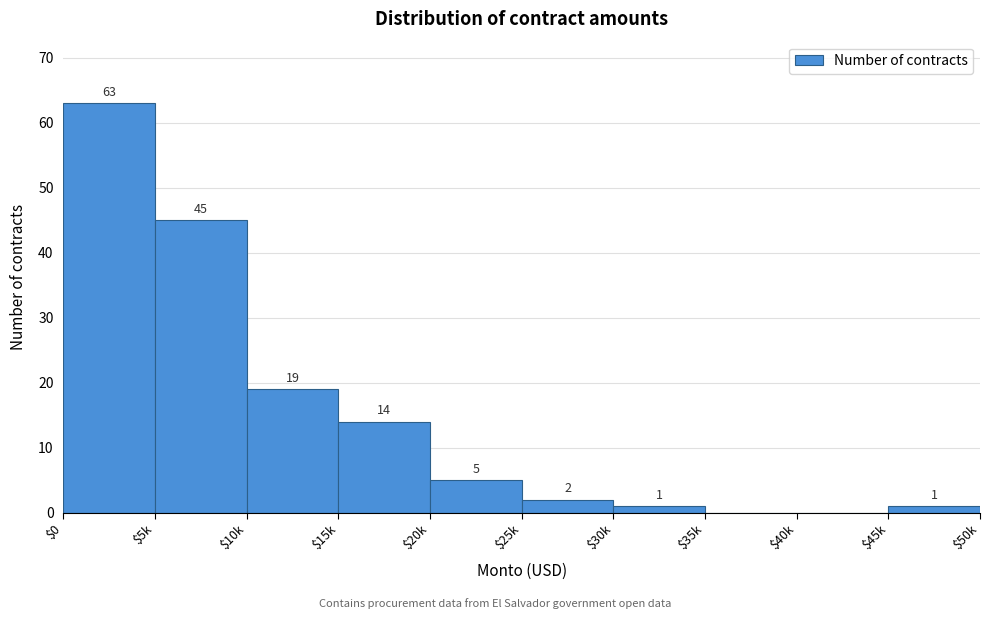

What is the sum of all values?

150